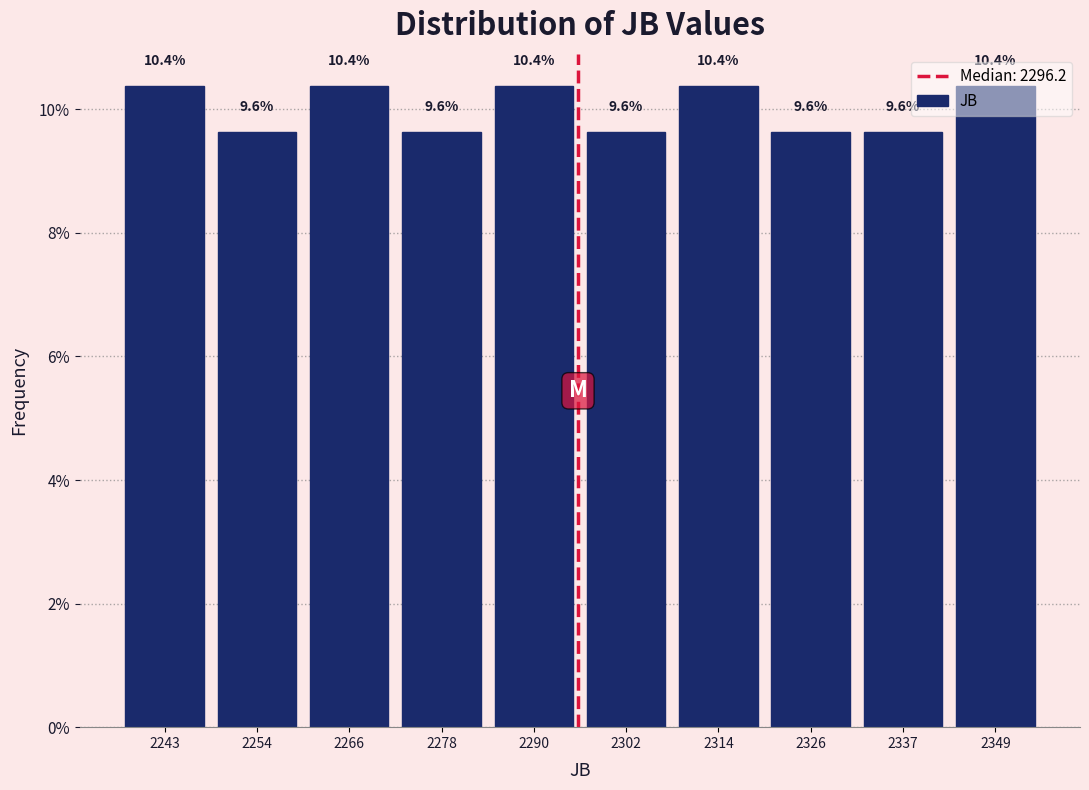

Reading left to right, list every bar in this chart as the range it spans on the x-axis followed by its height. The bar edges are not printed on the chart, so give them approximately, as read against the axis.

2238 to 2250: 10.4
2250 to 2260: 9.6
2260 to 2272: 10.4
2272 to 2284: 9.6
2284 to 2296: 10.4
2296 to 2308: 9.6
2308 to 2320: 10.4
2320 to 2332: 9.6
2332 to 2344: 9.6
2344 to 2356: 10.4